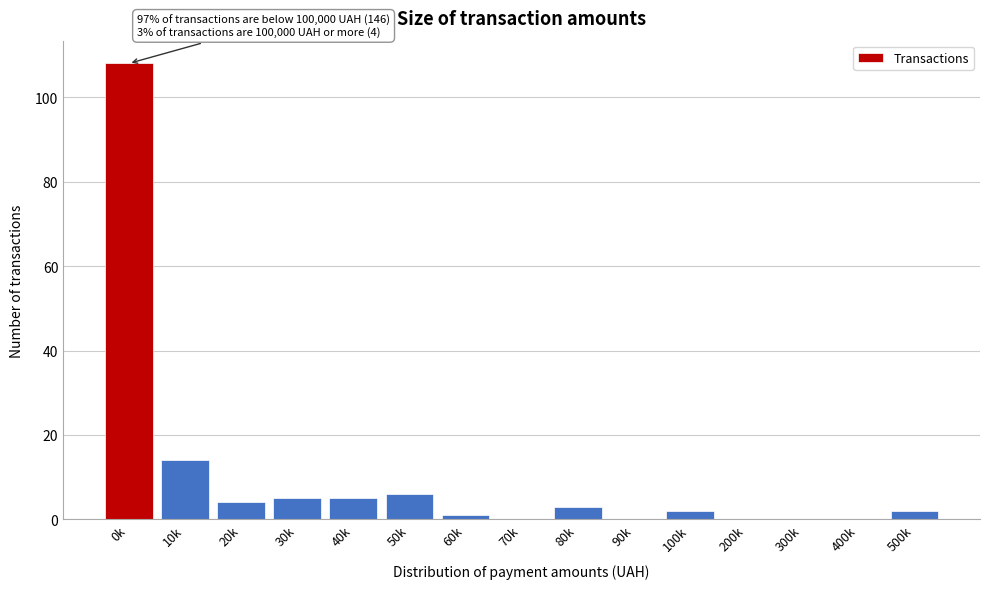

Reading right to left, list all the values displayed in this chart.

500k=2	400k=0	300k=0	200k=0	100k=2	90k=0	80k=3	70k=0	60k=1	50k=6	40k=5	30k=5	20k=4	10k=14	0k=108